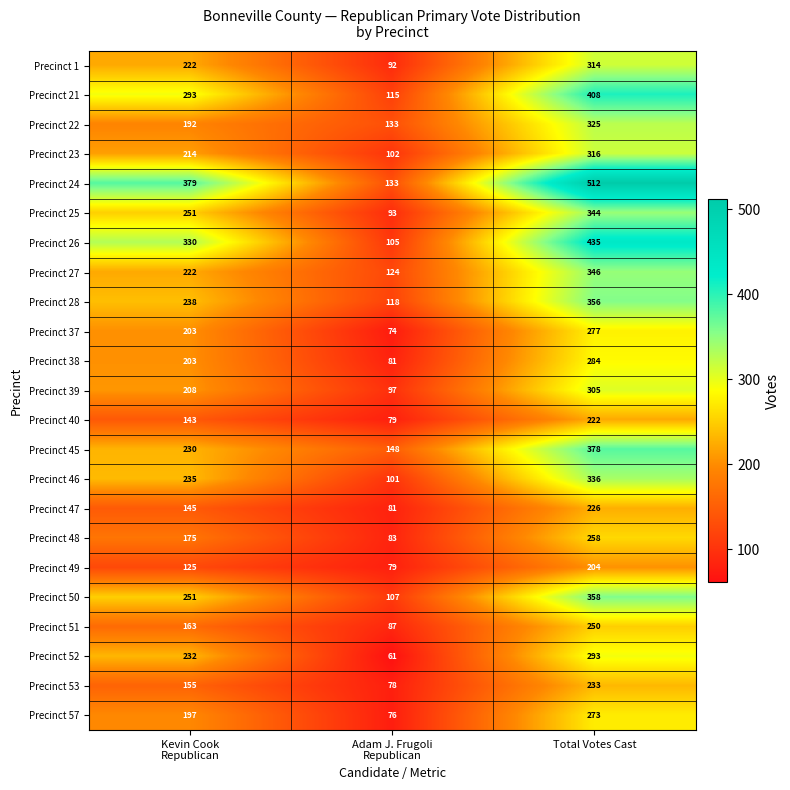

Count the Precinct 23 values in the range 102 to 316.

3